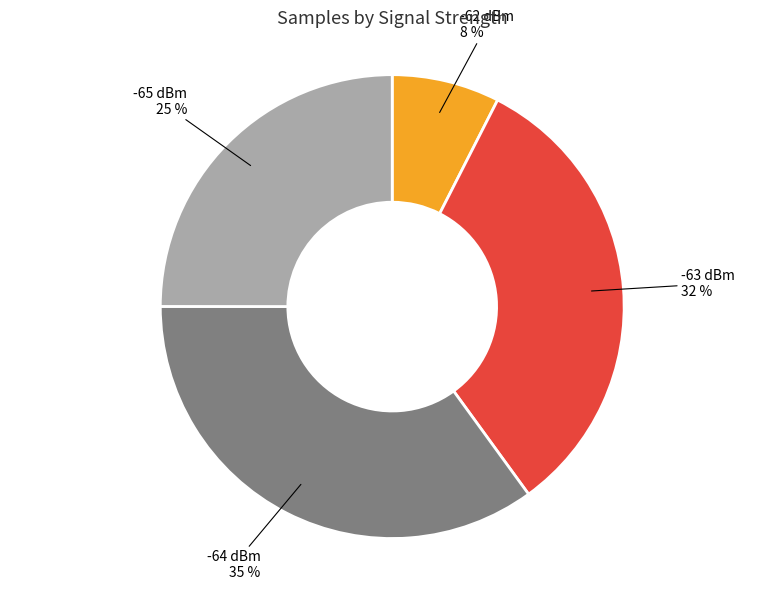

To the nearest percent, what is the average slice percentage?

25%